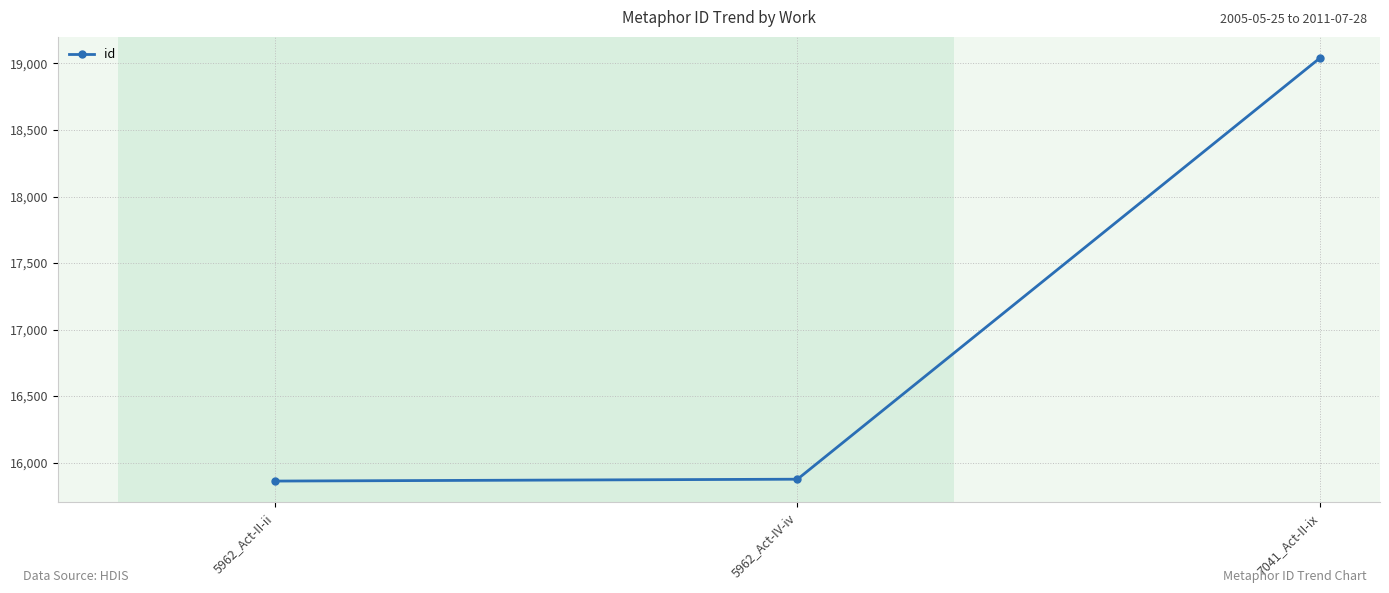

What is the value of the 1st point from the left?

15861